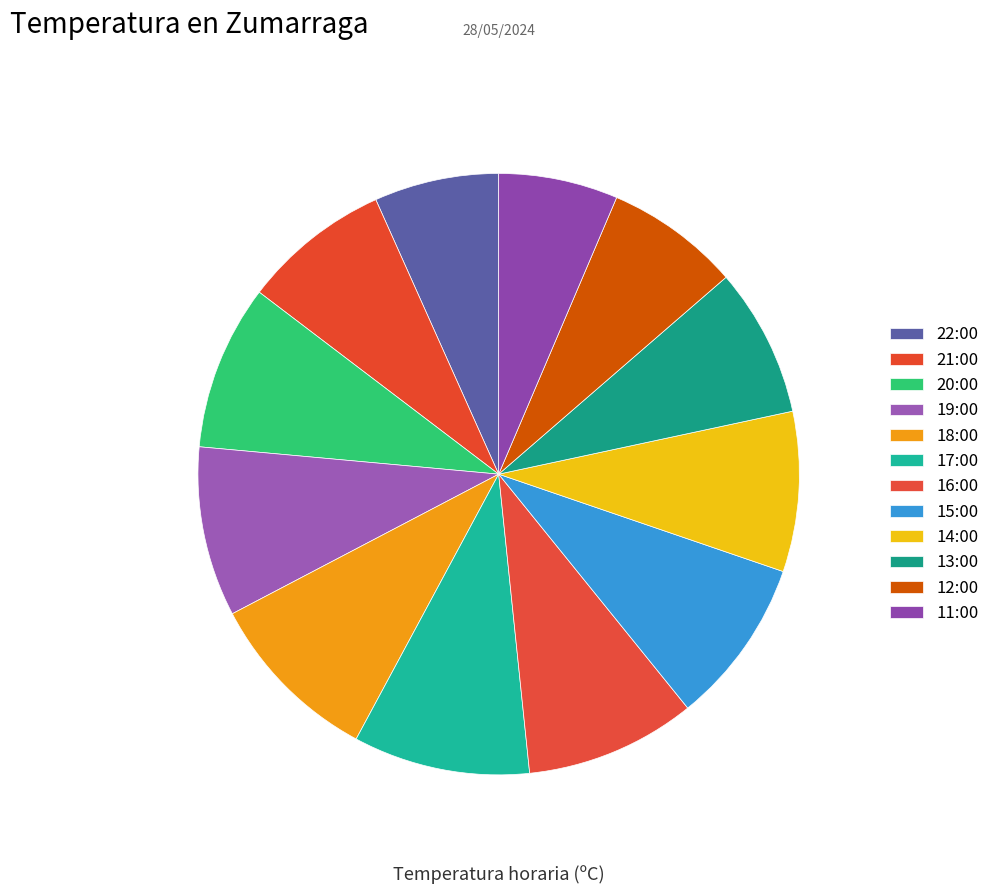

How many segments does this pie chart have?

12